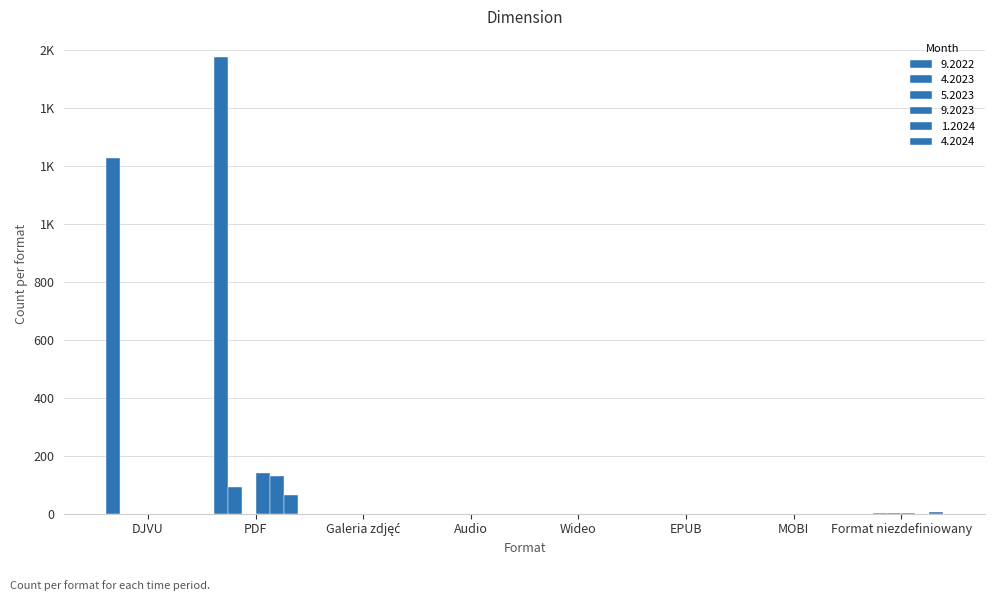

Are the bars horizontal?

No